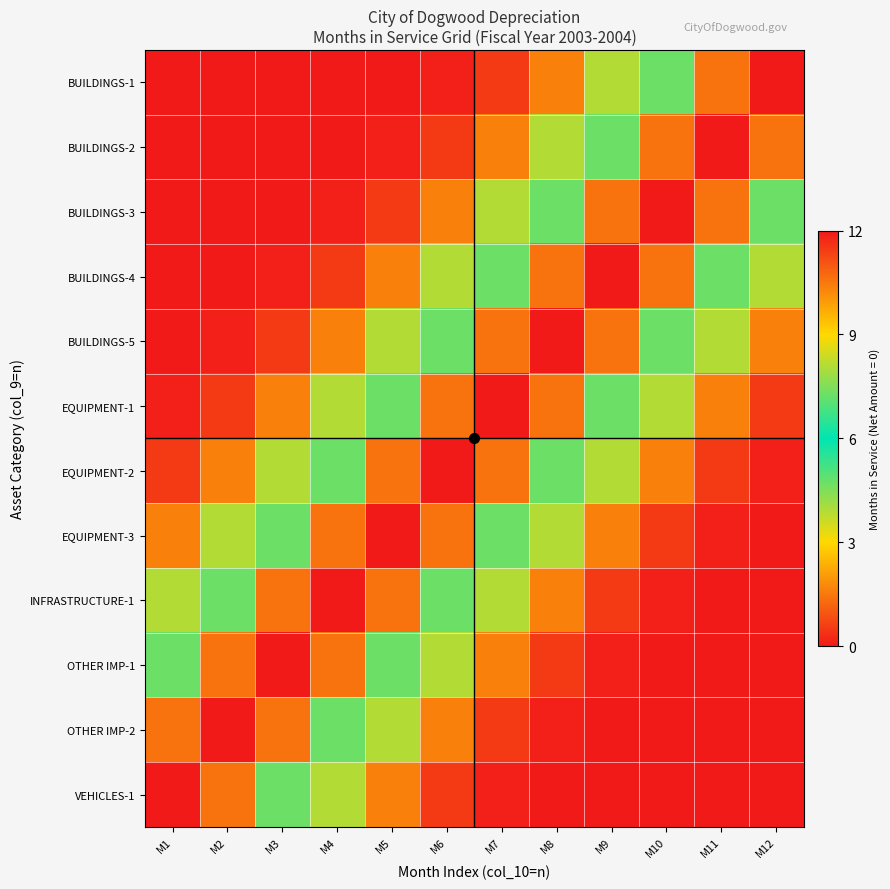

Count the number of categories in the chart.

12